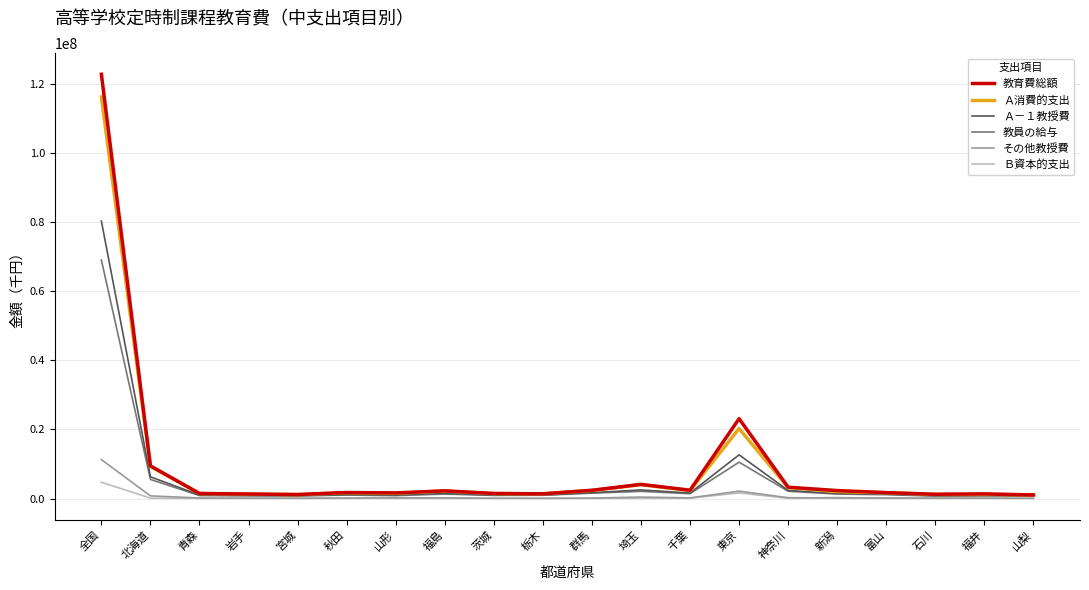

Where is 教育費総額 nearest to the value 61916203?

東京